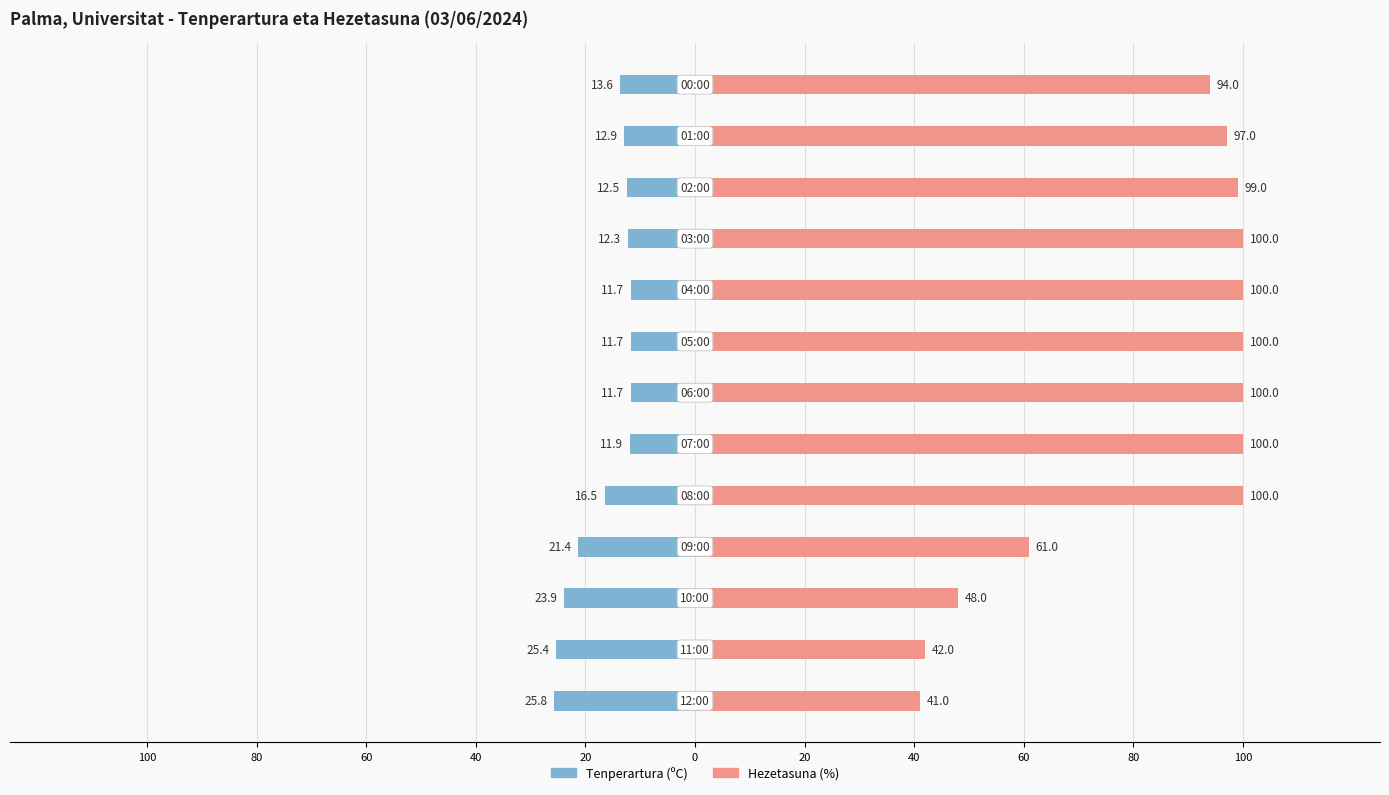

Count the number of categories in the chart.

13